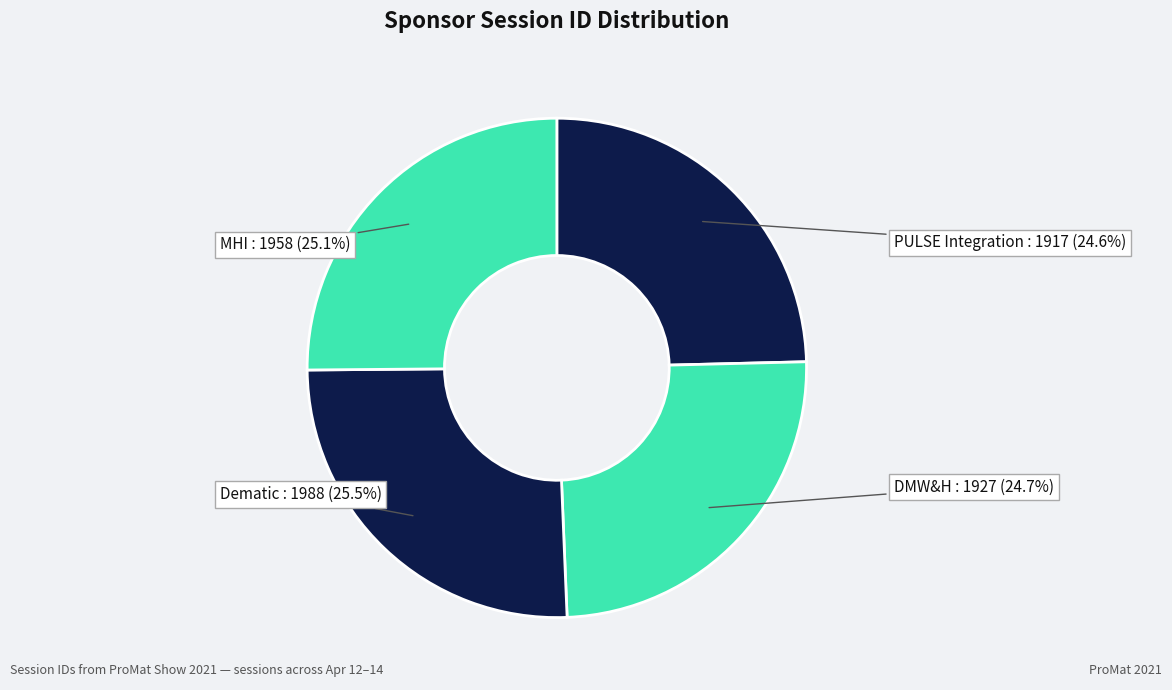

Is there any slice that represents more than half of the pie?

No